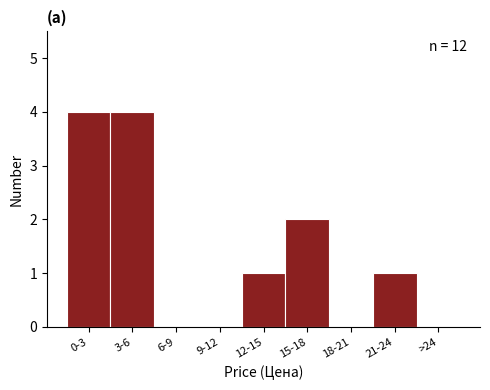

Reading left to right, transcribe all the data shown in this chart.

0-3=4	3-6=4	6-9=0	9-12=0	12-15=1	15-18=2	18-21=0	21-24=1	>24=0